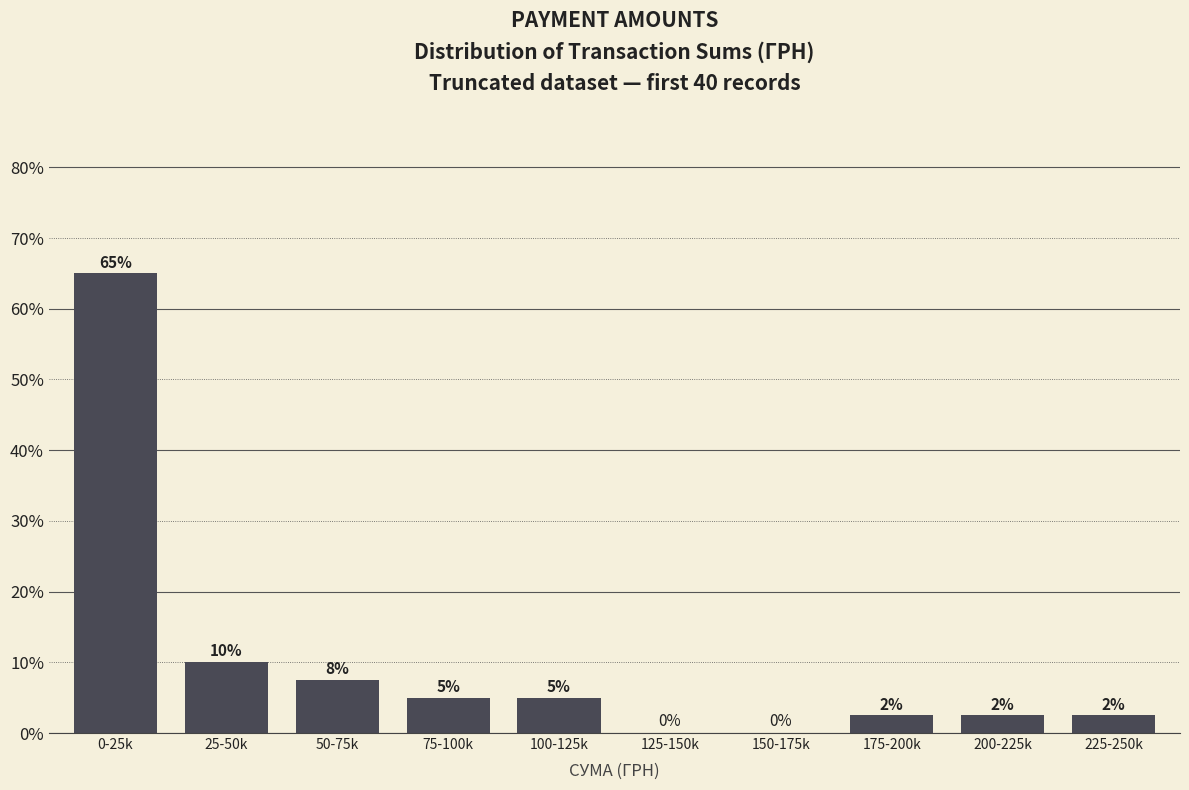

Where does the data first go above 5?

0-25k